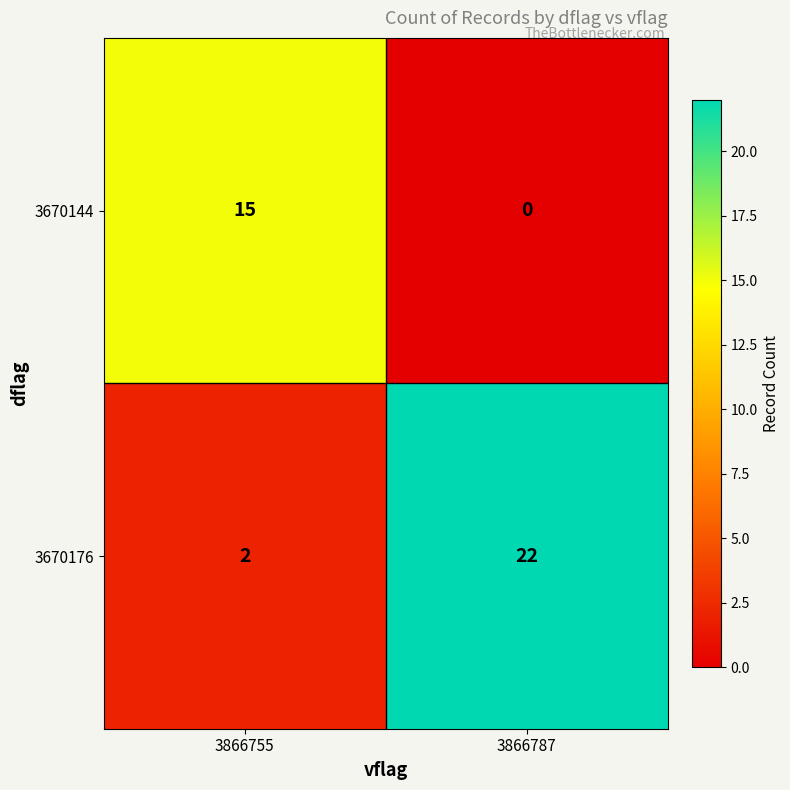

What is the difference between the 3670176 values at 3866755 and 3866787?

20